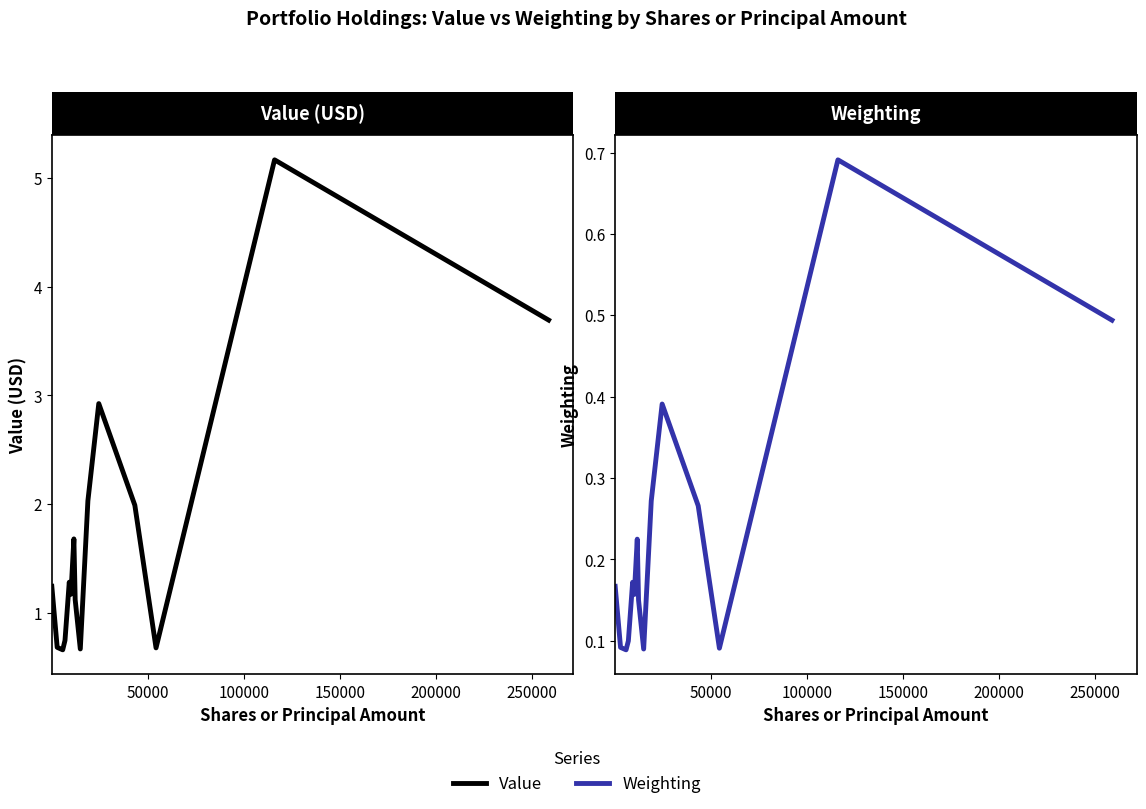

What is the smallest value displayed?

0.1